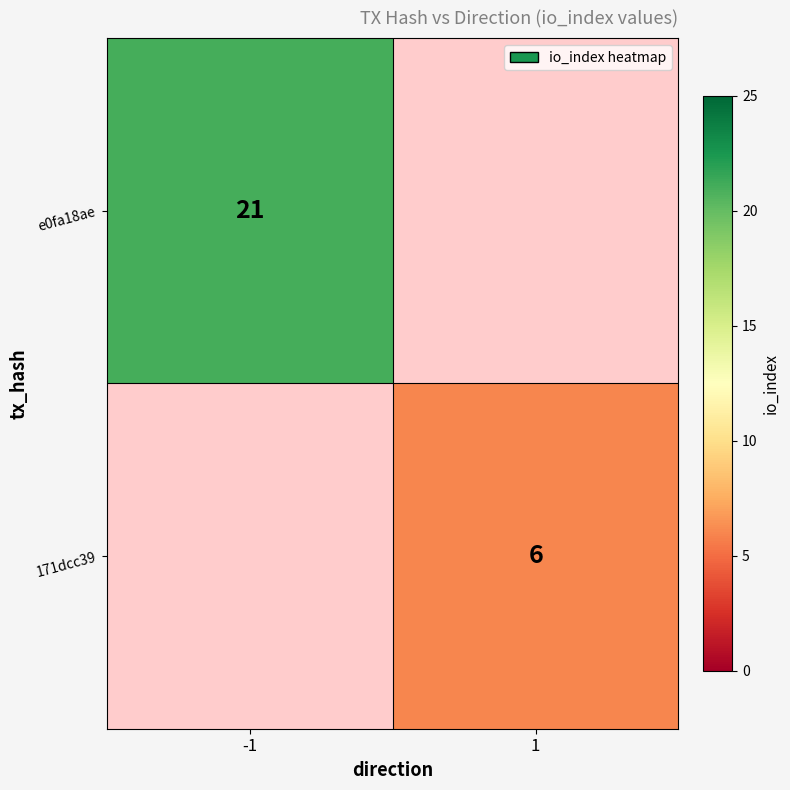

Is the value of e0fa18ae at -1 greater than the value of 171dcc39 at 1?

Yes